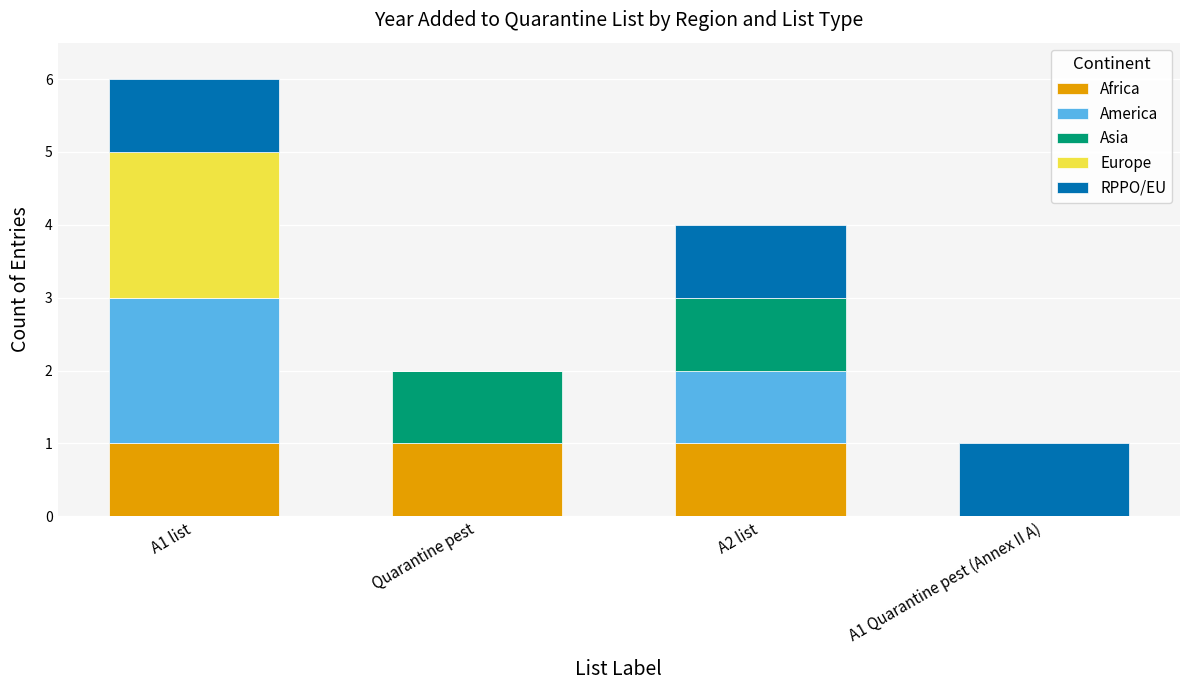

At which category is the sum across all series the highest?

A1 list